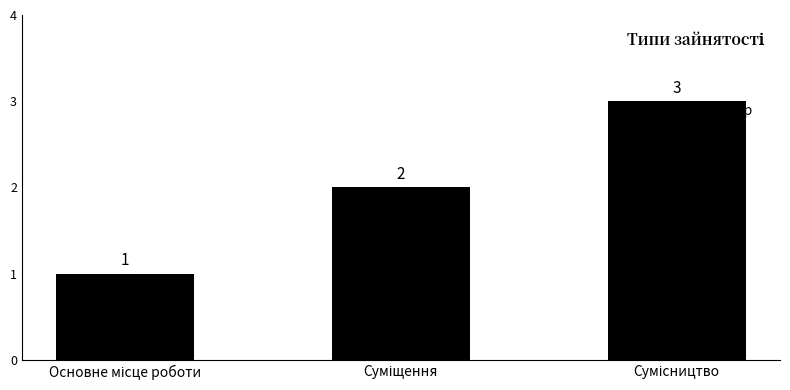

What is the maximum value shown in the chart?

3